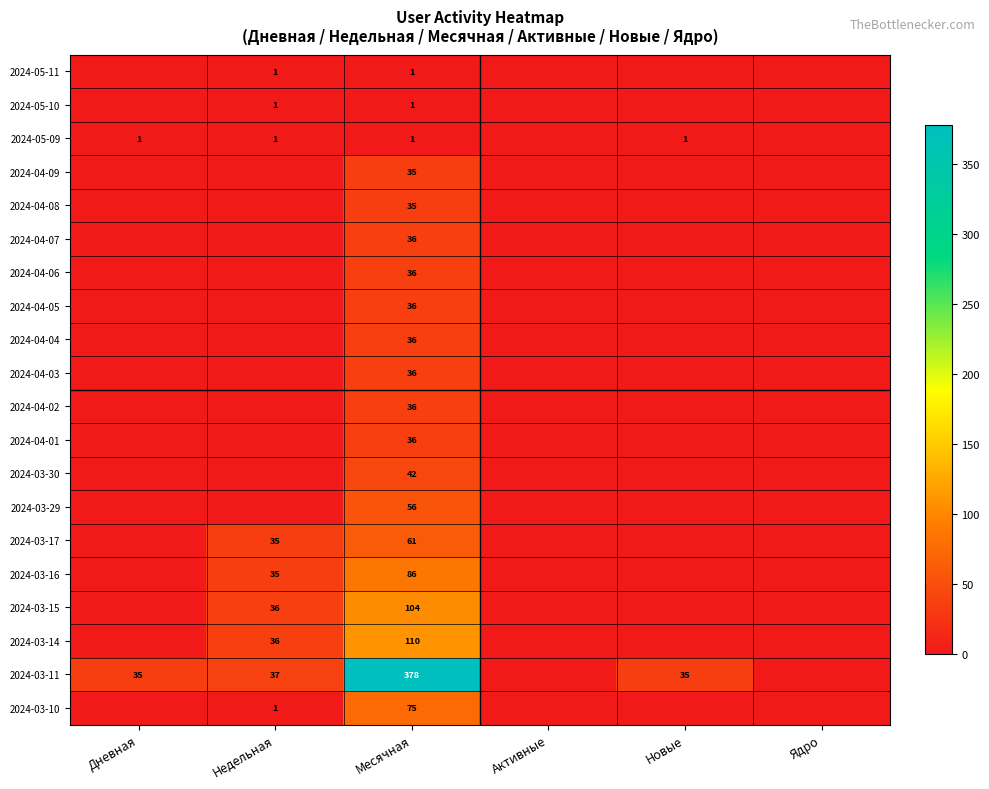

The 2024-03-30 series shows 64 at Месячная. True or false?

False